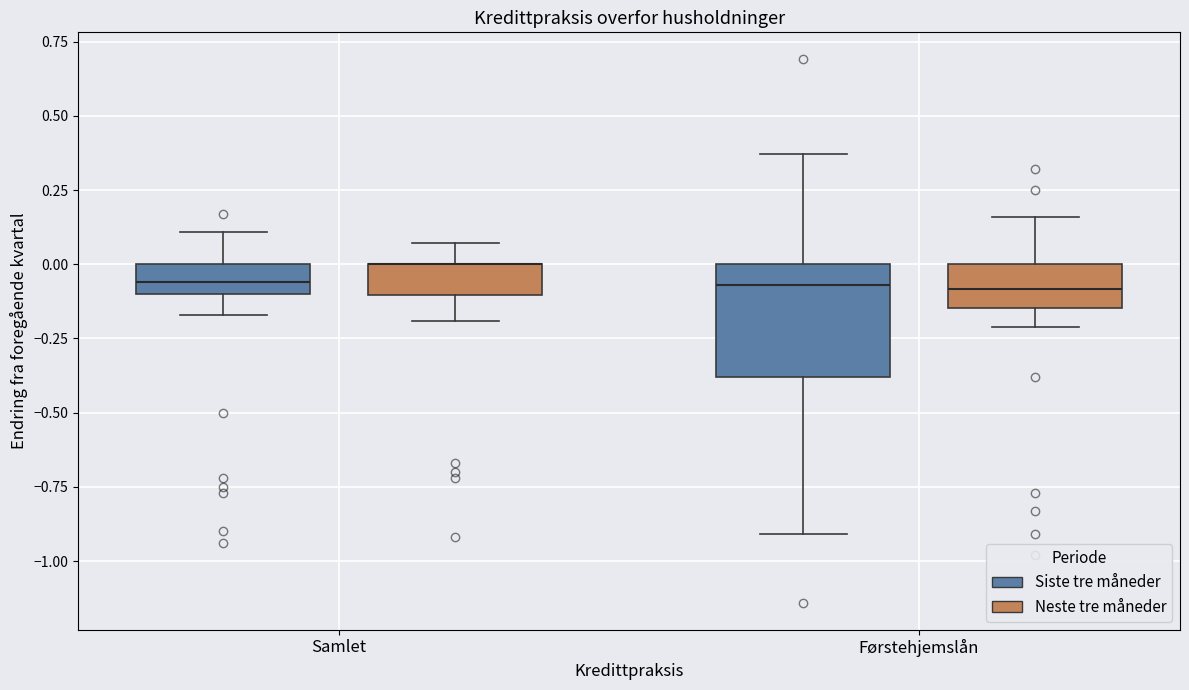

Which box is the tallest, from its lower edge to its upper edge?

Førstehjemslån (Siste tre måneder)